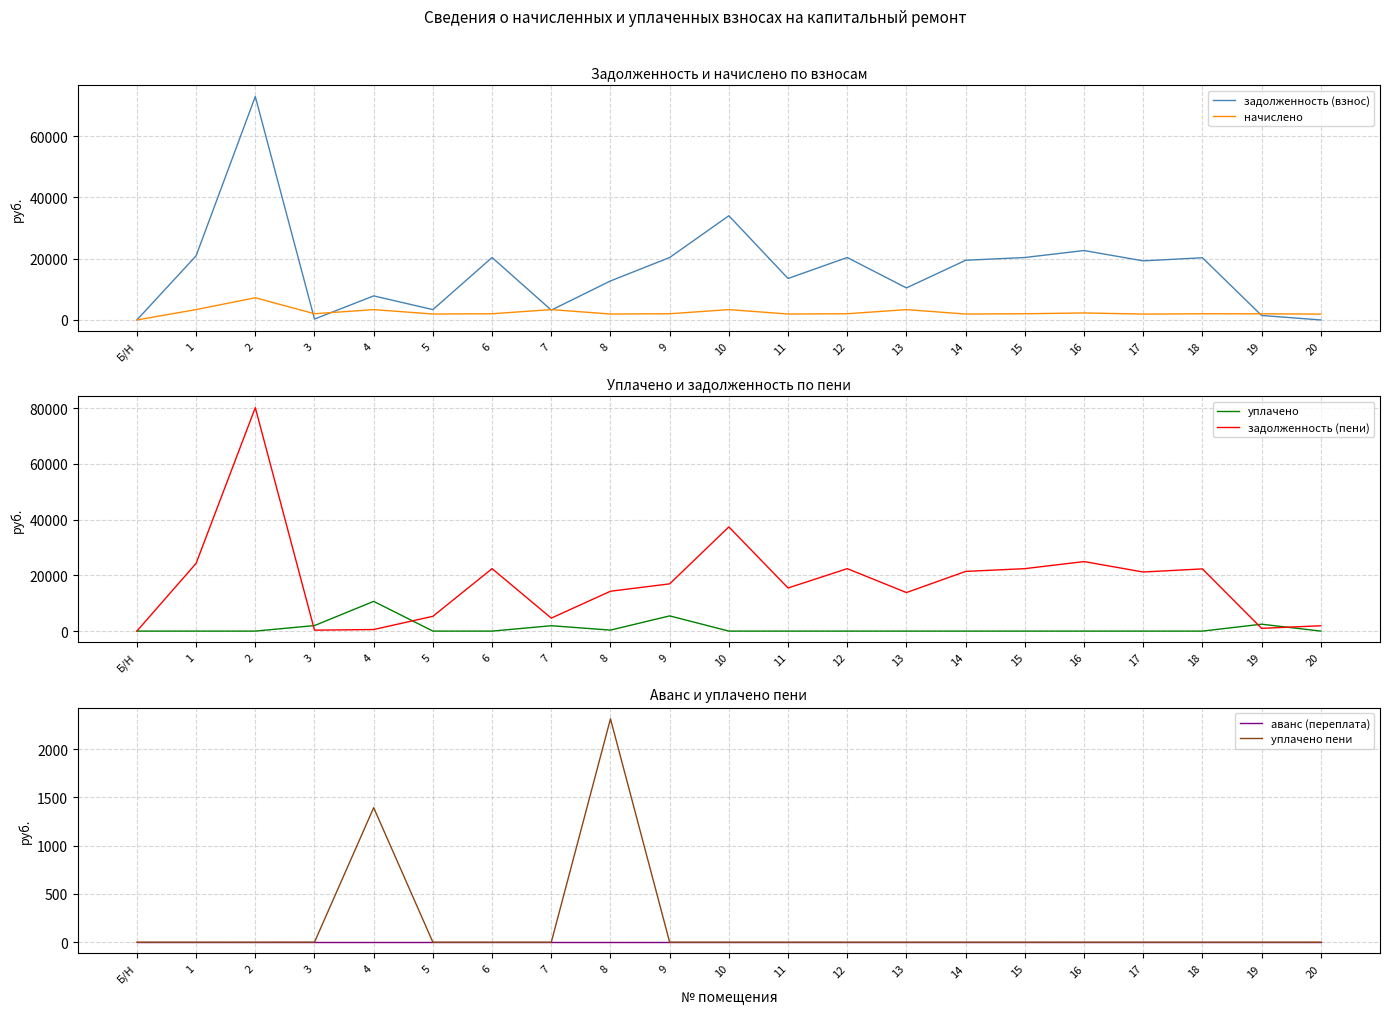

What are all the series names shown in the legend?

задолженность (взнос), начислено, уплачено, задолженность (пени), аванс (переплата), уплачено пени